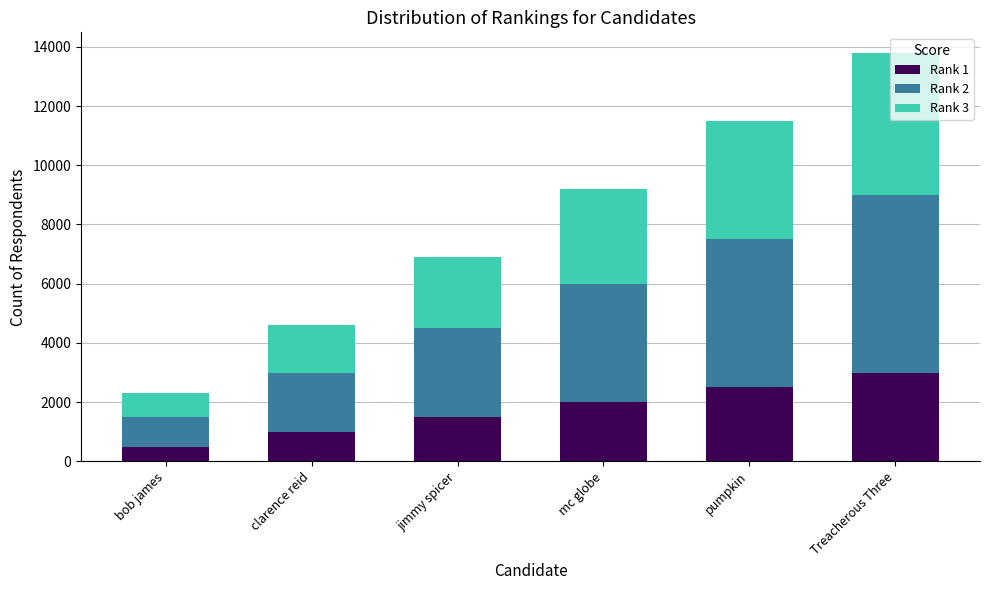

What is the total value across all series at jimmy spicer?

6900